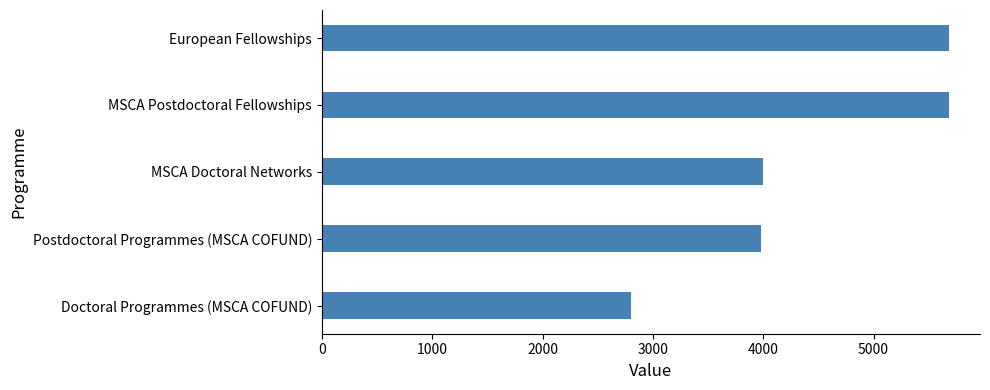

Are the bars grouped side by side (vs. stacked)?

No